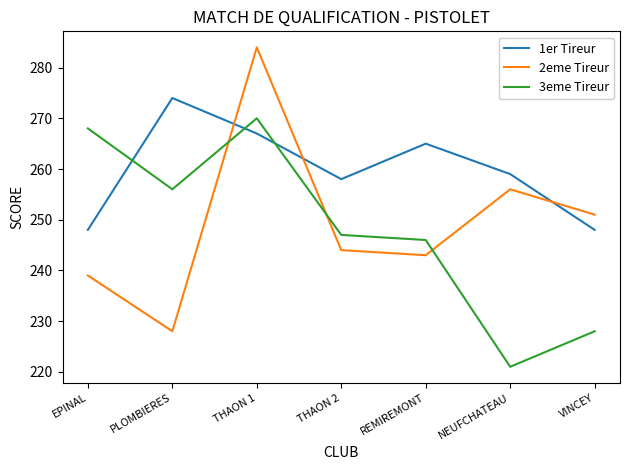

True or false: 1er Tireur has more than 0 interior local peaks.

True